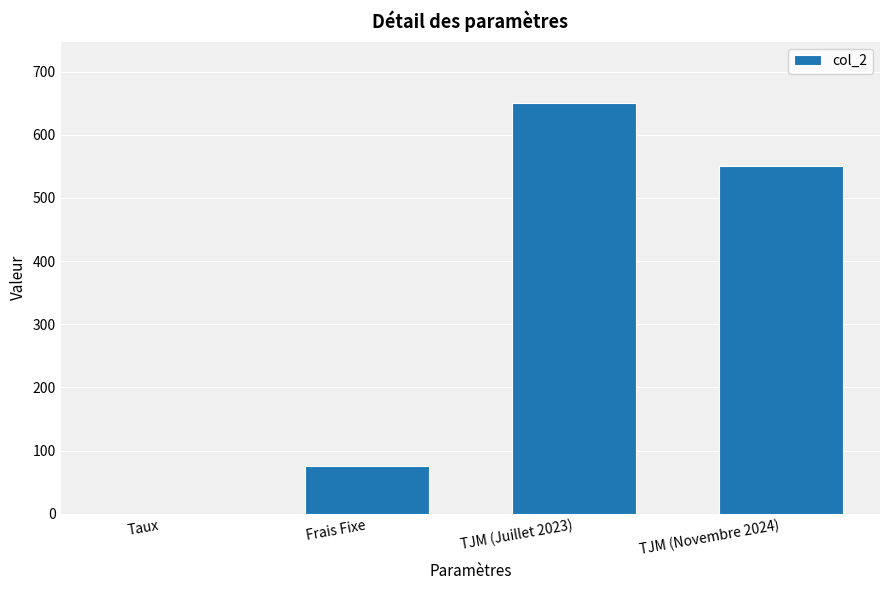

What is the change in value from Taux to TJM (Juillet 2023)?

+649.9